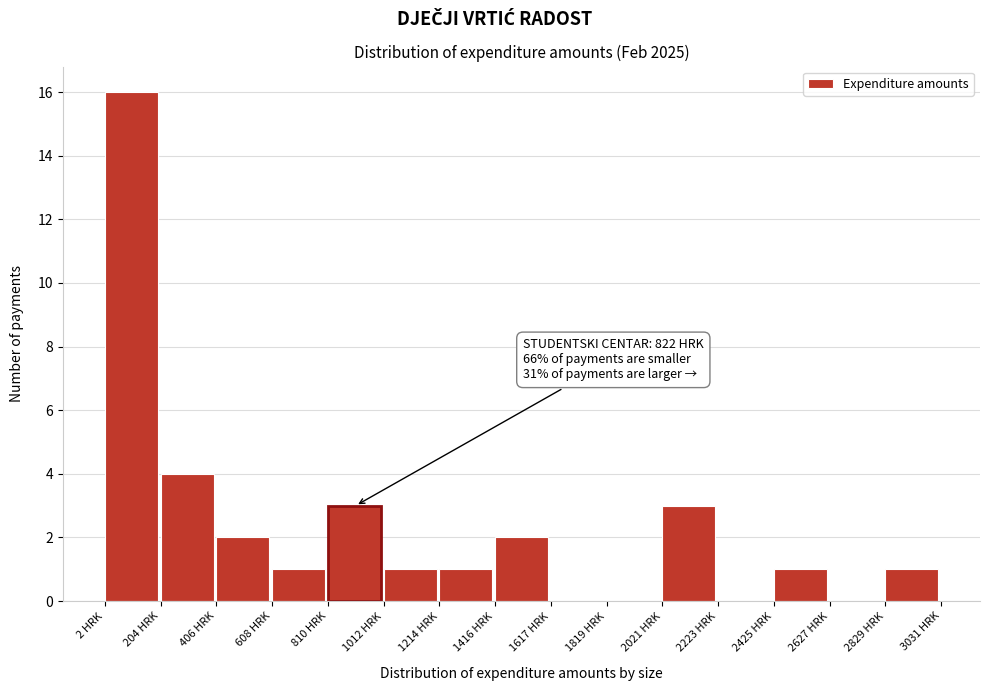

Over which range of the x-axis is the bar tallest?

0 to 200